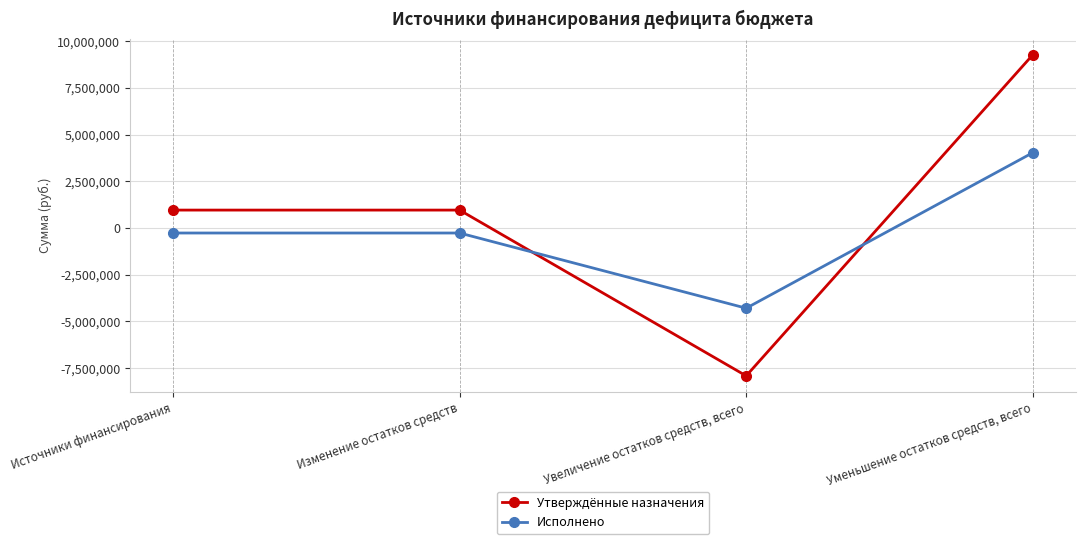

Where is the first local minimum for Утверждённые назначения?

Увеличение остатков средств, всего